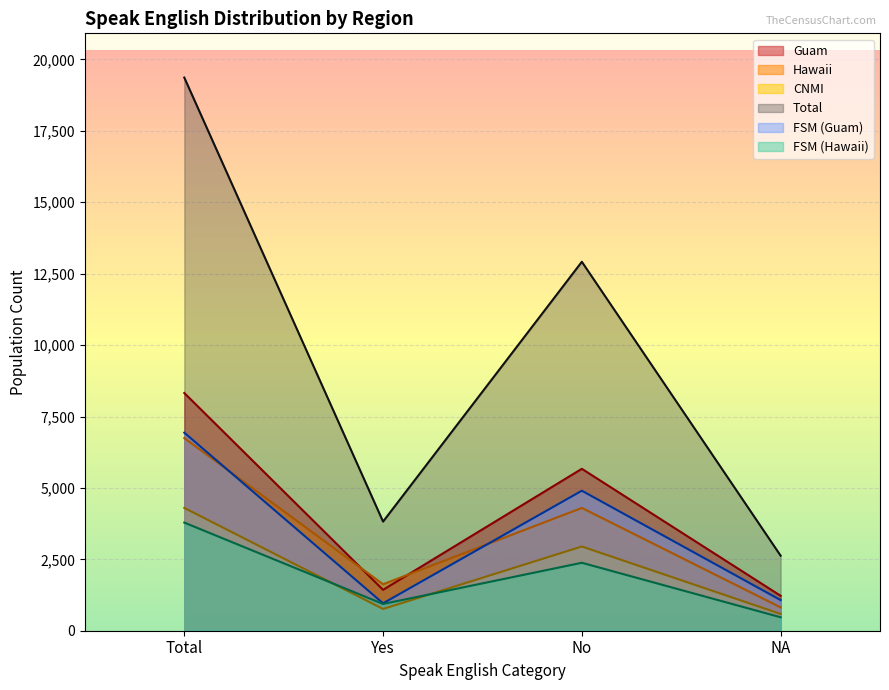

True or false: Hawaii_FSM has a value of 471 at NA.

True